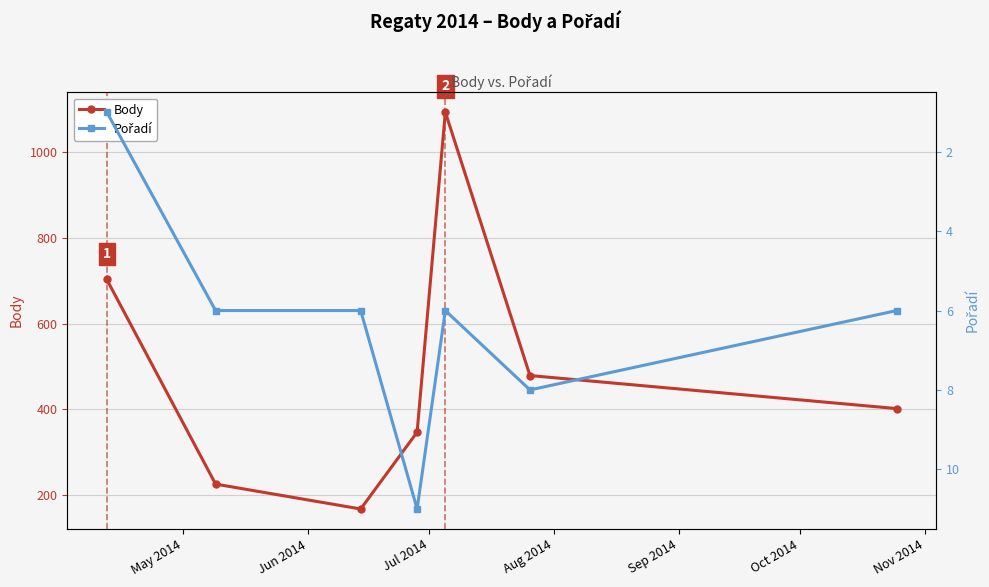

True or false: Body has more than 0 interior local peaks.

True